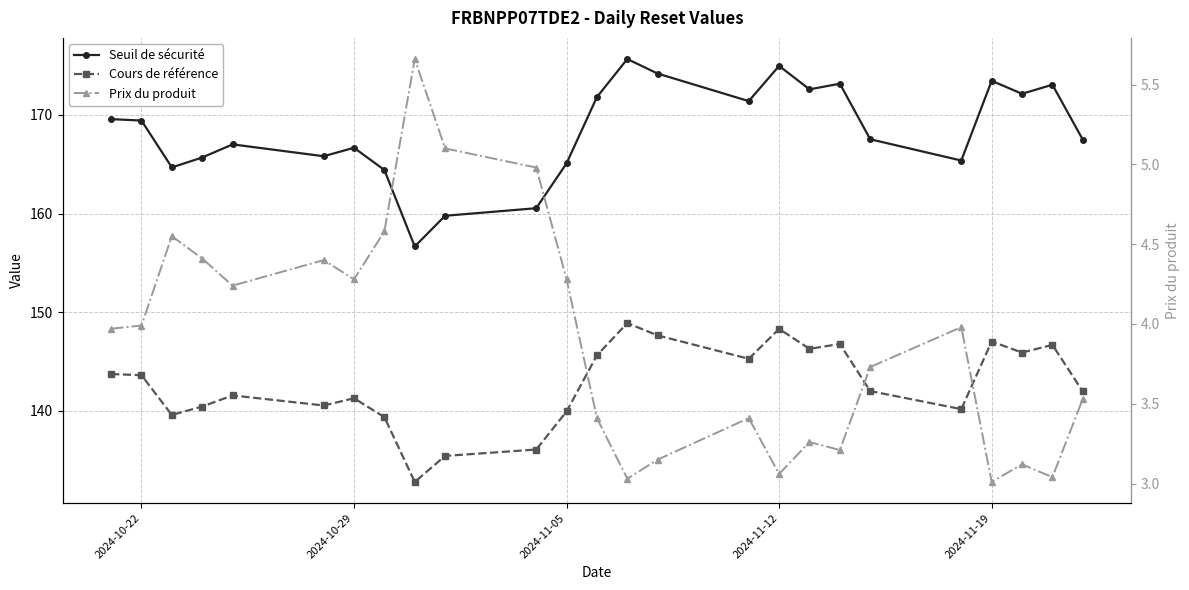

Is the value of Seuil de sécurité at 2024-11-19 greater than the value of Cours de référence at 7?

Yes